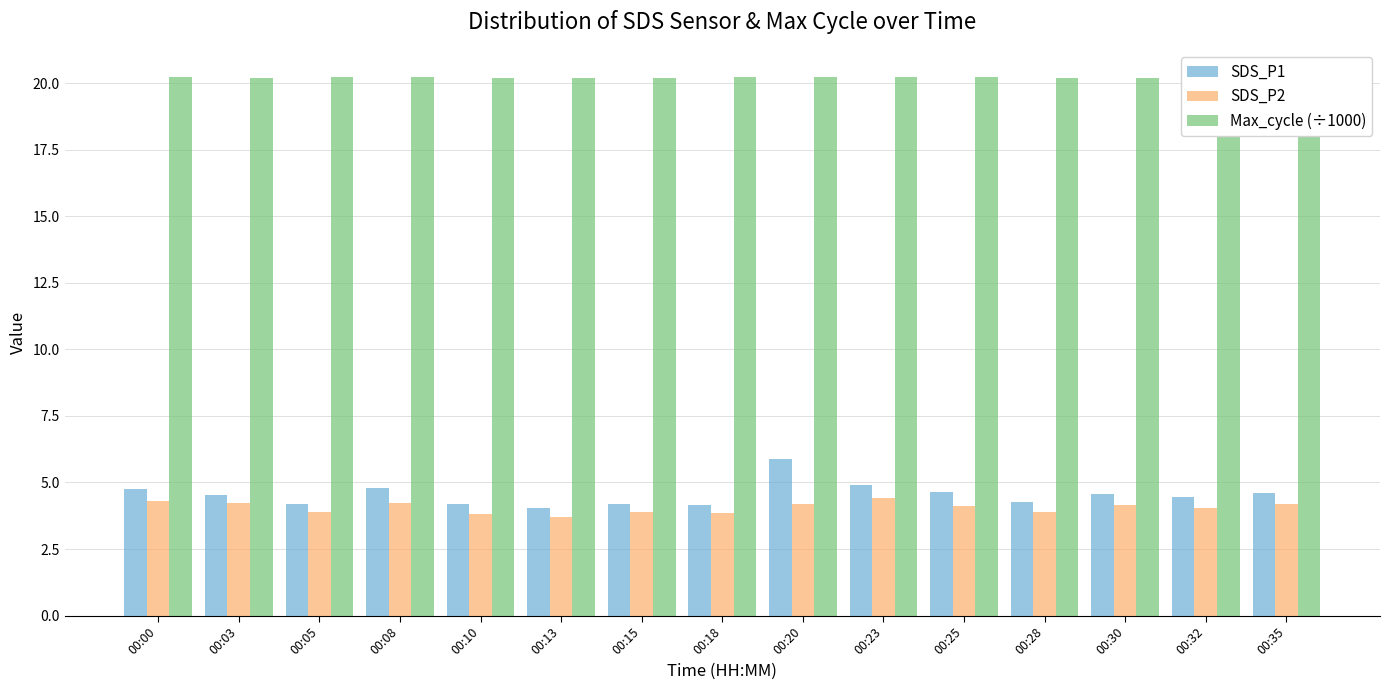

What are all the series names shown in the legend?

SDS_P1, SDS_P2, Max_cycle (÷1000)